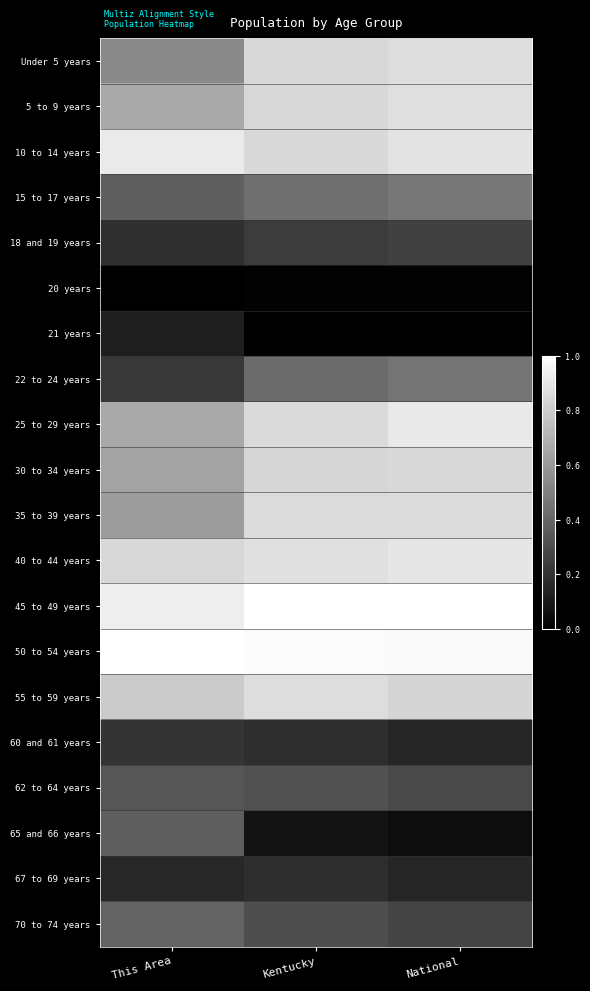

What is the maximum value shown in the chart?

1.0